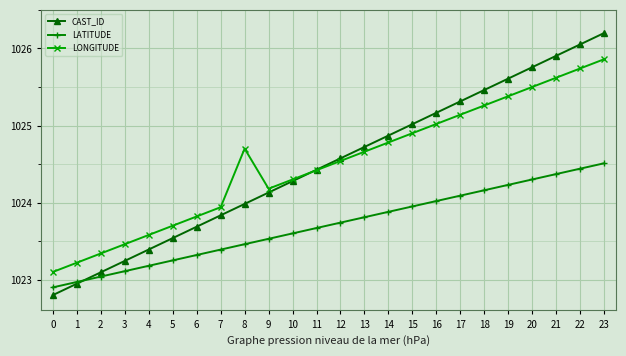

Where is LONGITUDE nearest to the value 1024?

7